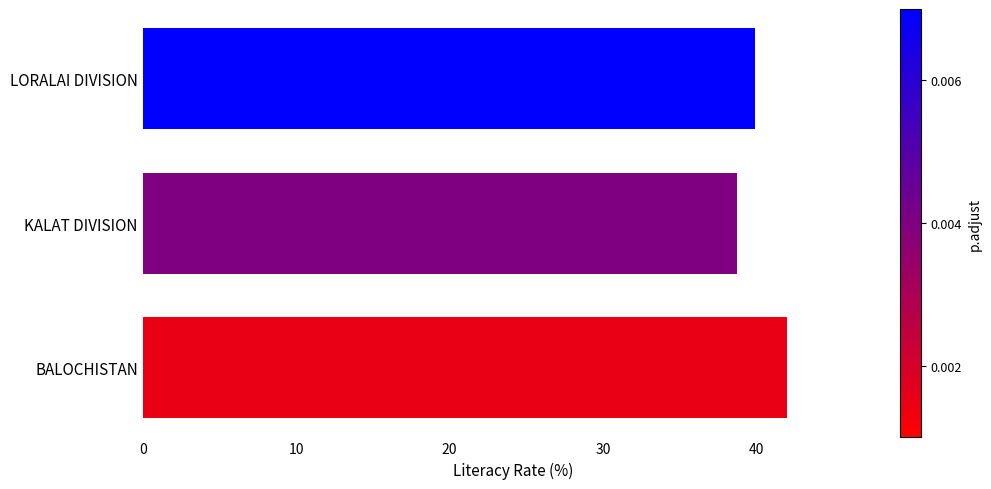

What is the smallest value displayed?

38.7